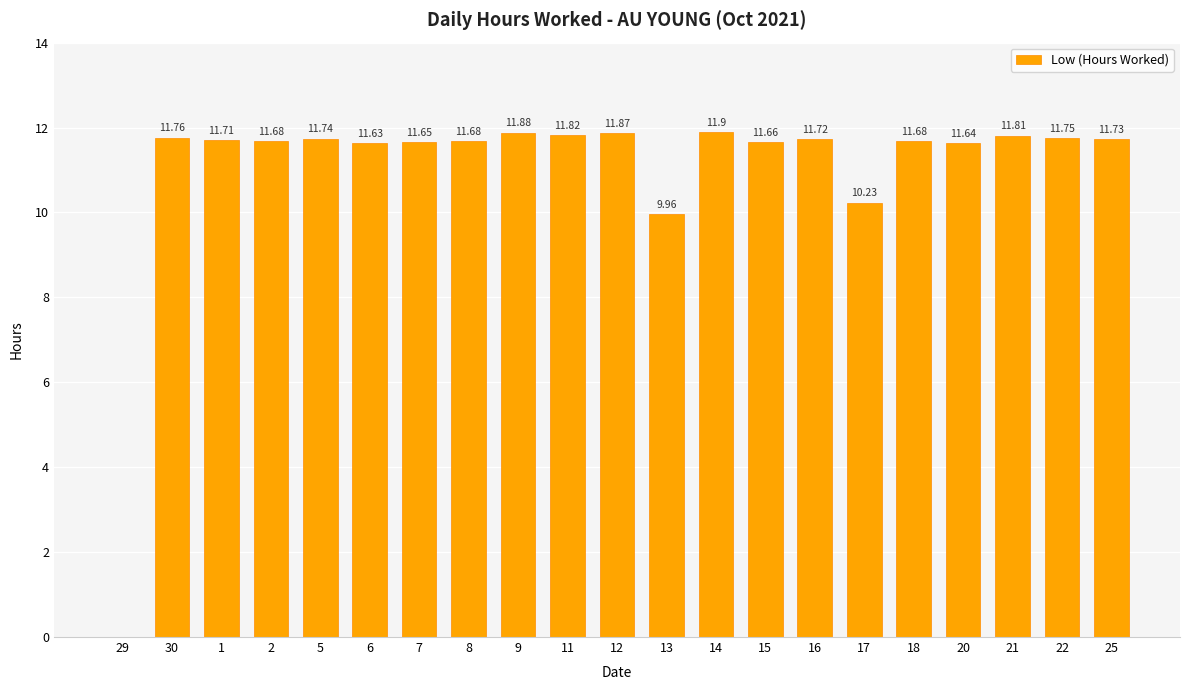

What is the sum of all values?

231.5